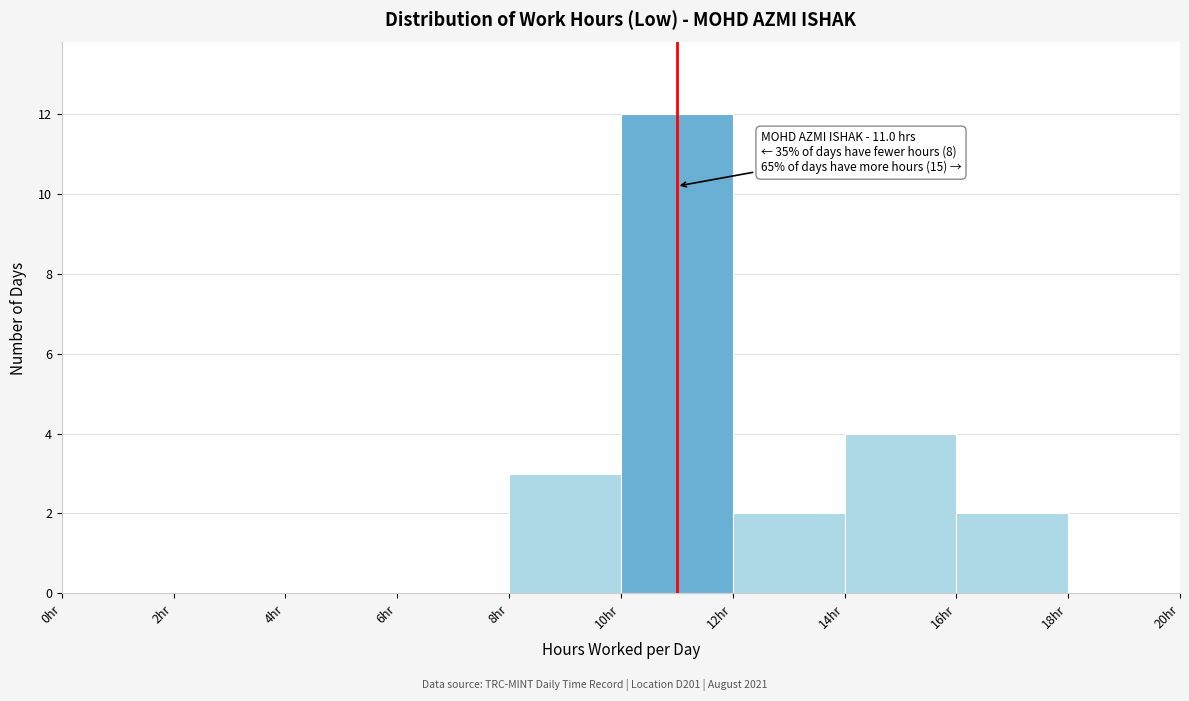

Which range on the x-axis has the tallest bar?

10 to 12